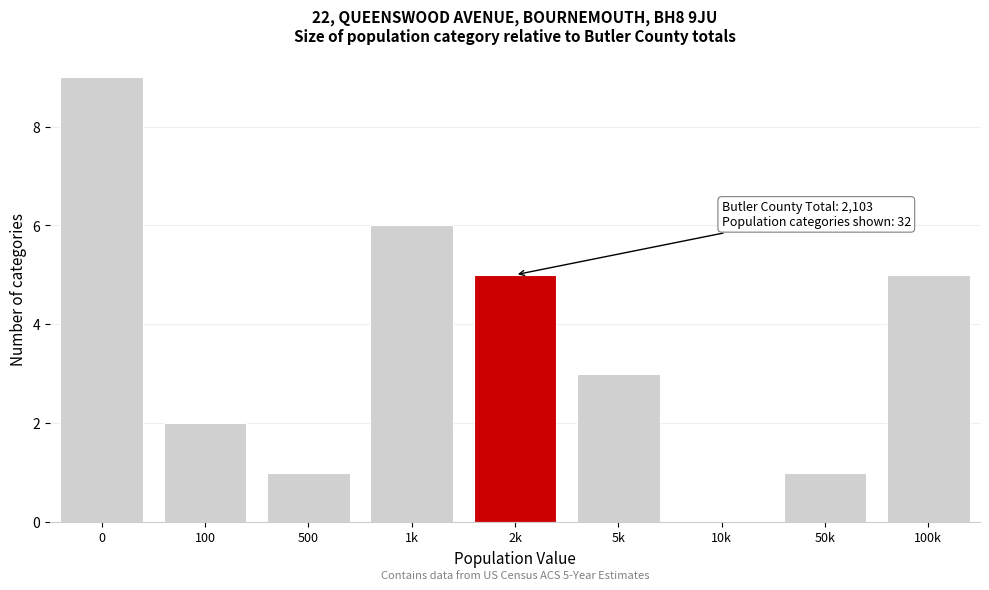

Reading left to right, what are all the values shown in this chart?

0=9	100=2	500=1	1k=6	2k=5	5k=3	10k=0	50k=1	100k=5